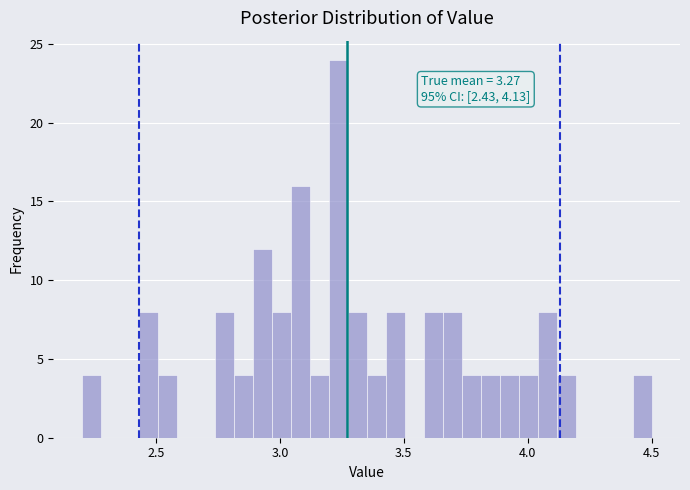

Read against the x-axis, roughly where is the centre of the tallest bar?

3.25